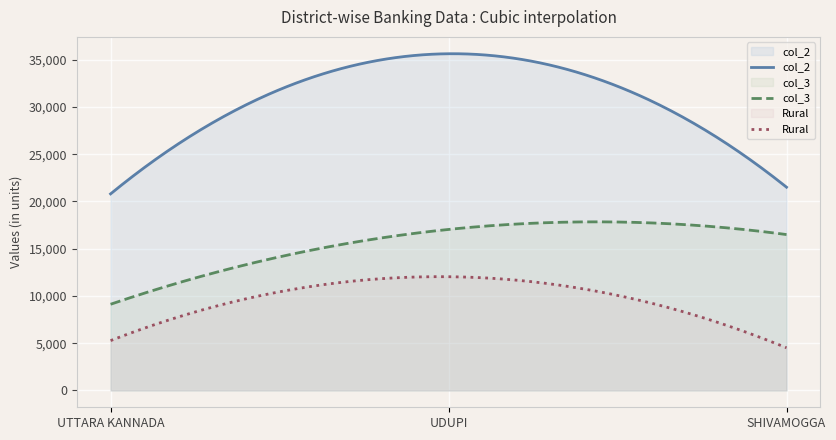

What is the label of the 3rd point from the left?

SHIVAMOGGA